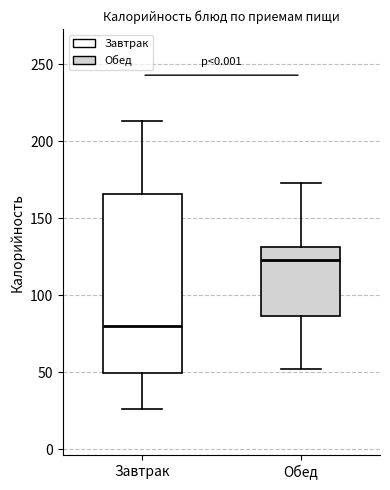

Which box has the highest median line?

Обед